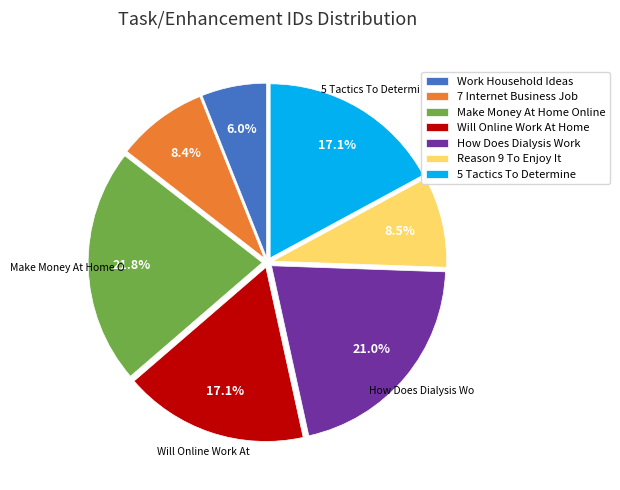

Which category has the smallest portion of the pie?

Work Household Ideas